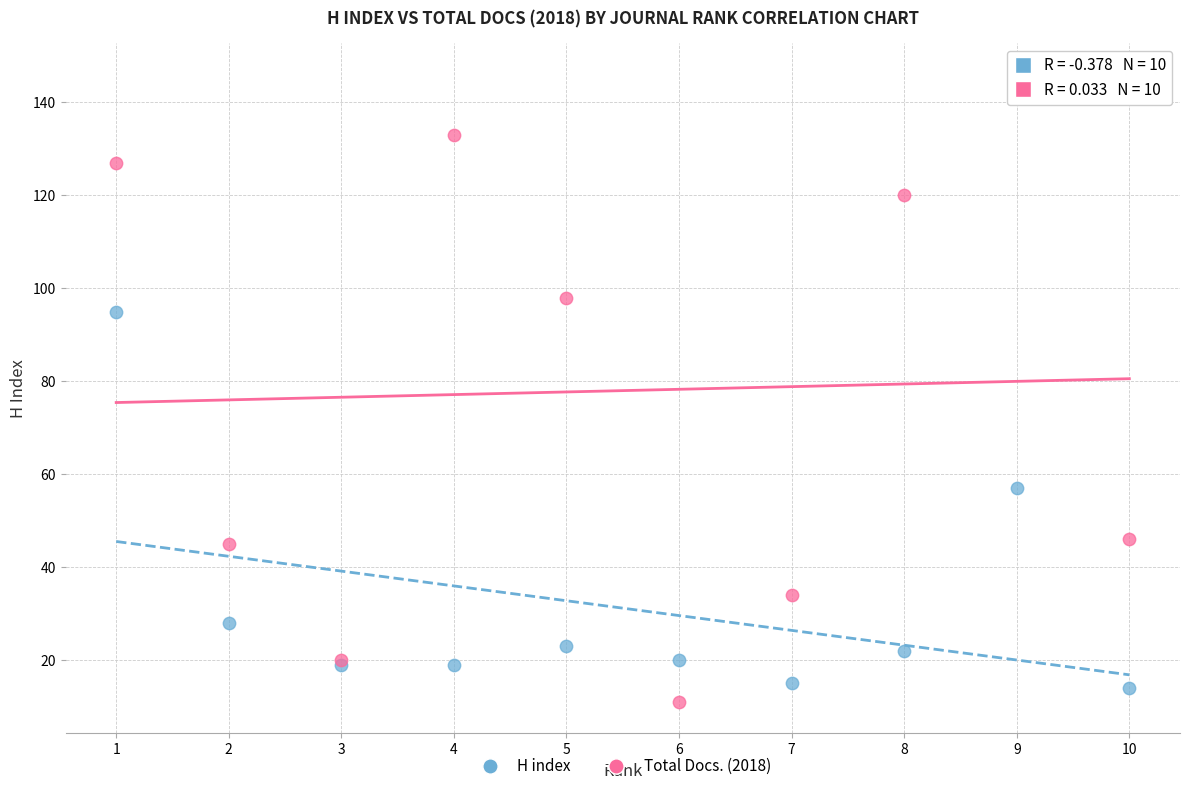

In the H index series, what Y value is closest to 54?

57